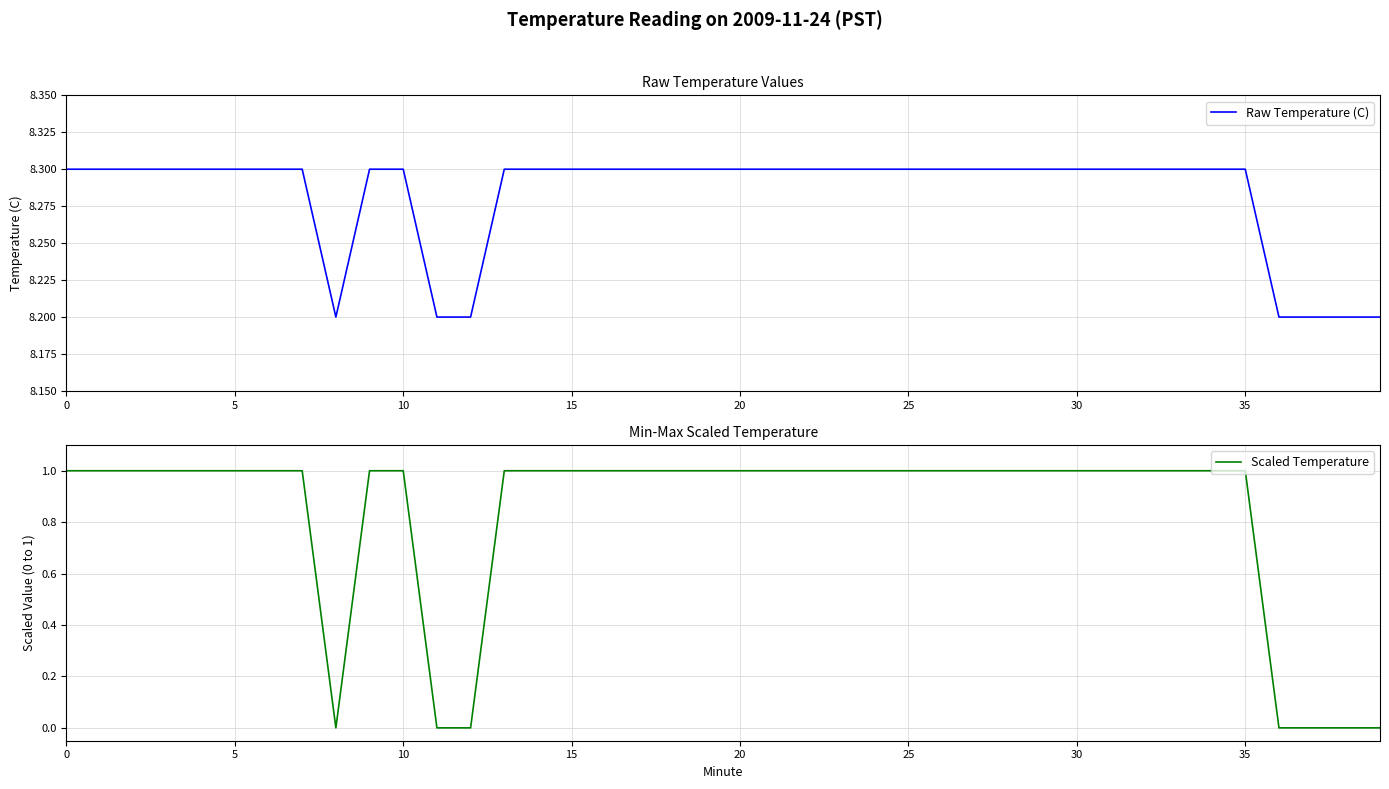

In Scaled Temperature, how many points are lower than both neighbors (excluding endpoints)?

1